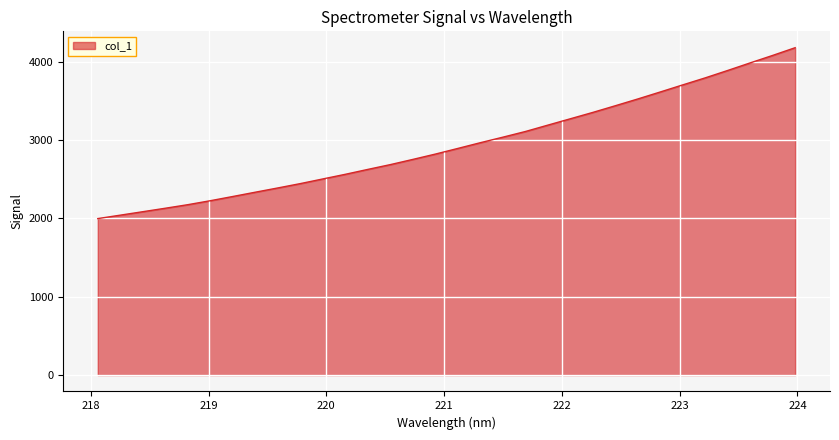

What is the difference between the maximum and minimum values?

2182.6